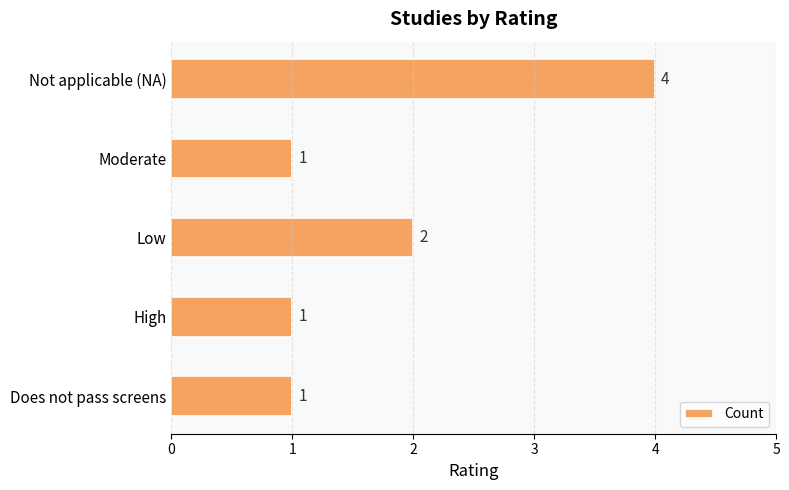

What is the ratio of the value at High to the value at Low?

0.5